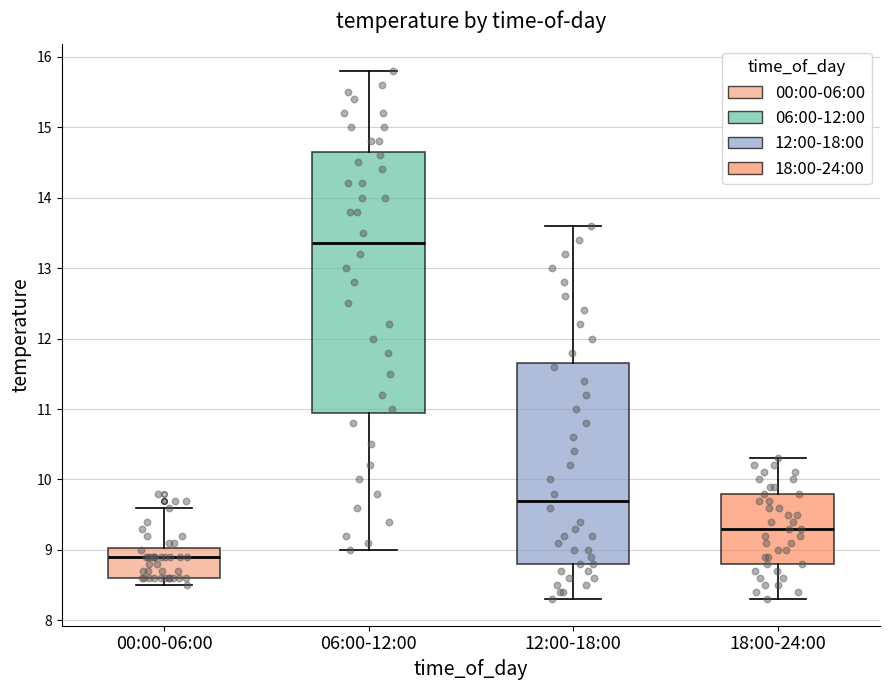

Reading left to right, read every box against the y-axis: the position of its median line, the range the box covers, and the ends of its whiskers. The values are not printed on the chart, so give them approximately, as read against the axis.

00:00-06:00: median 8.9, box 8.6 to 9.0, whiskers 8.5 to 9.6
06:00-12:00: median 13.4, box 11.0 to 14.7, whiskers 9.0 to 15.8
12:00-18:00: median 9.7, box 8.8 to 11.7, whiskers 8.3 to 13.6
18:00-24:00: median 9.3, box 8.8 to 9.8, whiskers 8.3 to 10.3